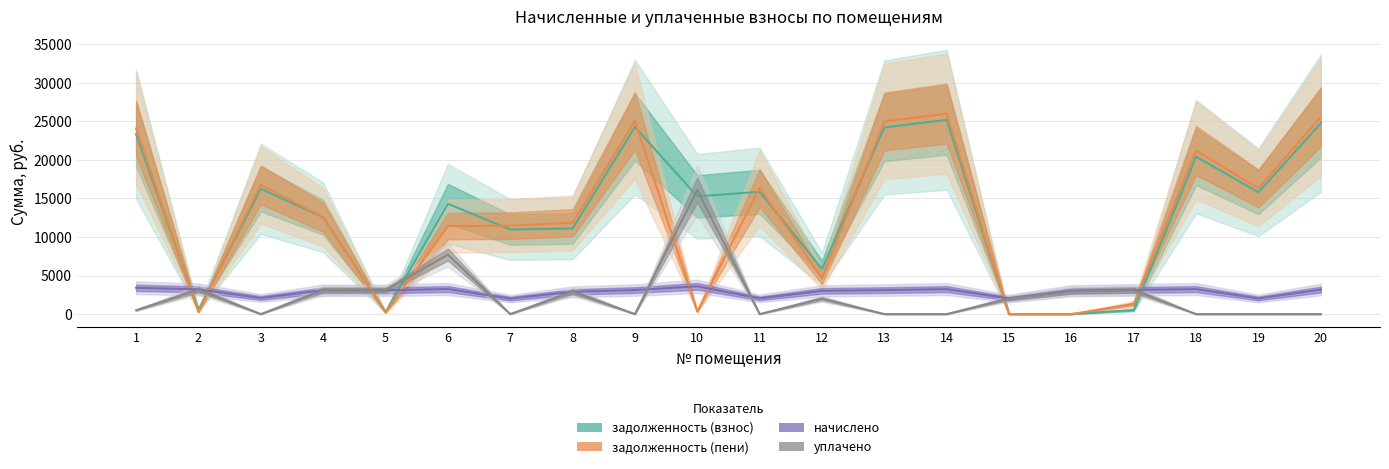

How many lines are shown in the chart?

4